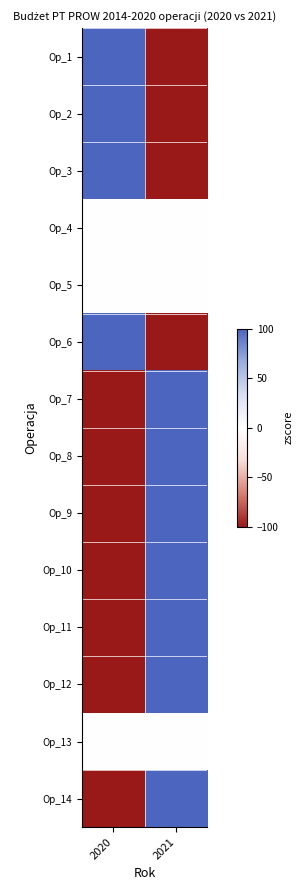

What is the greatest value displayed?

100